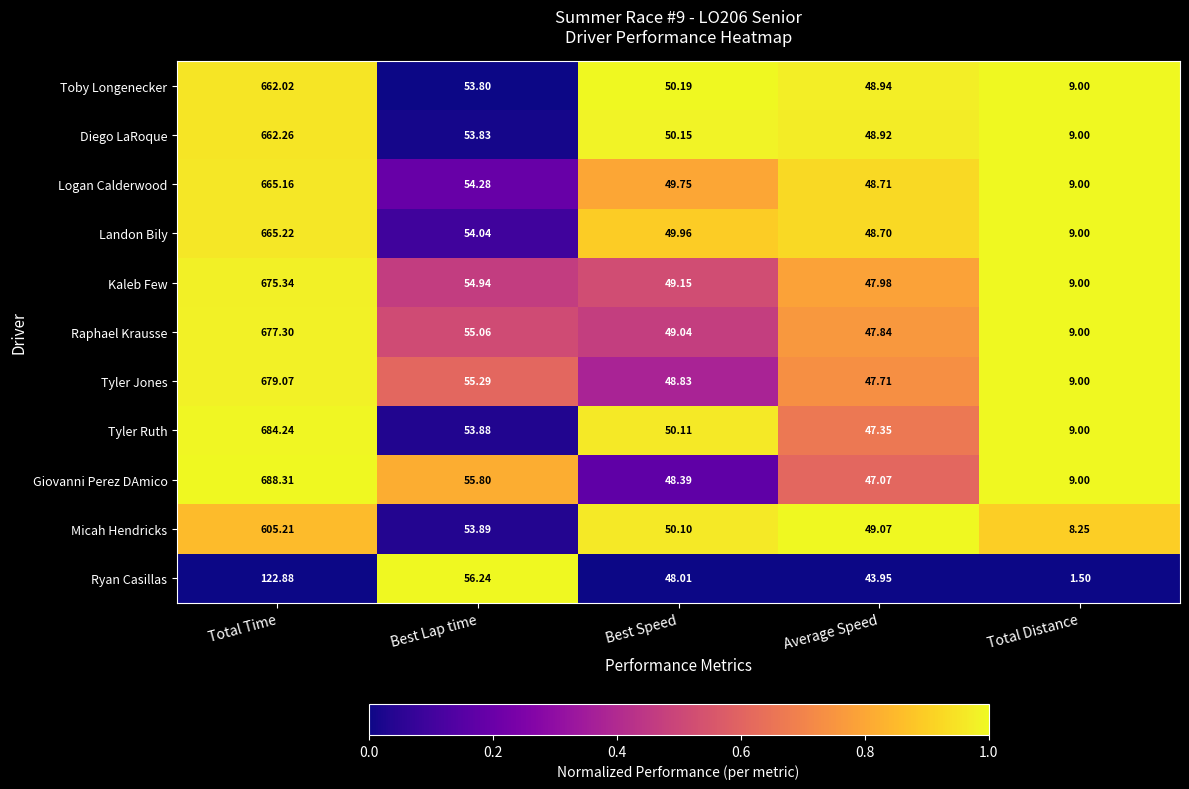

How many distinct data groups are displayed?

11